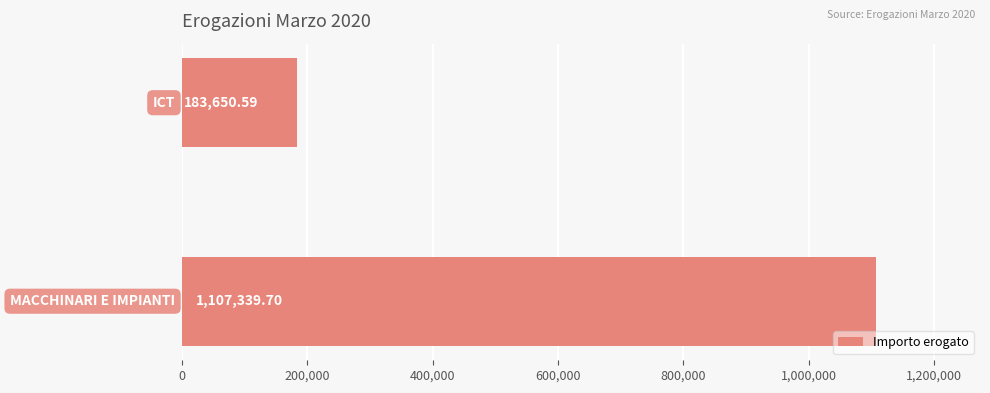

How many distinct data groups are displayed?

1